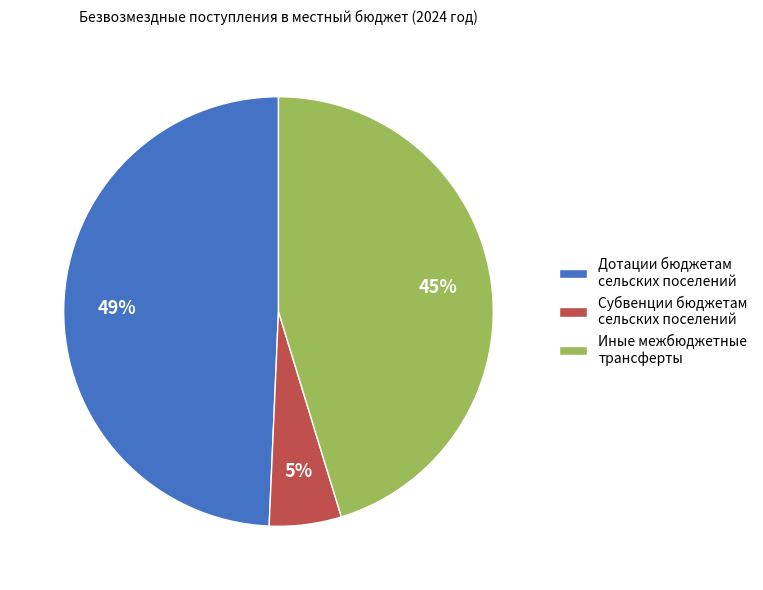

To the nearest percent, what percentage of the pie is Субвенции бюджетам сельских поселений?

5%